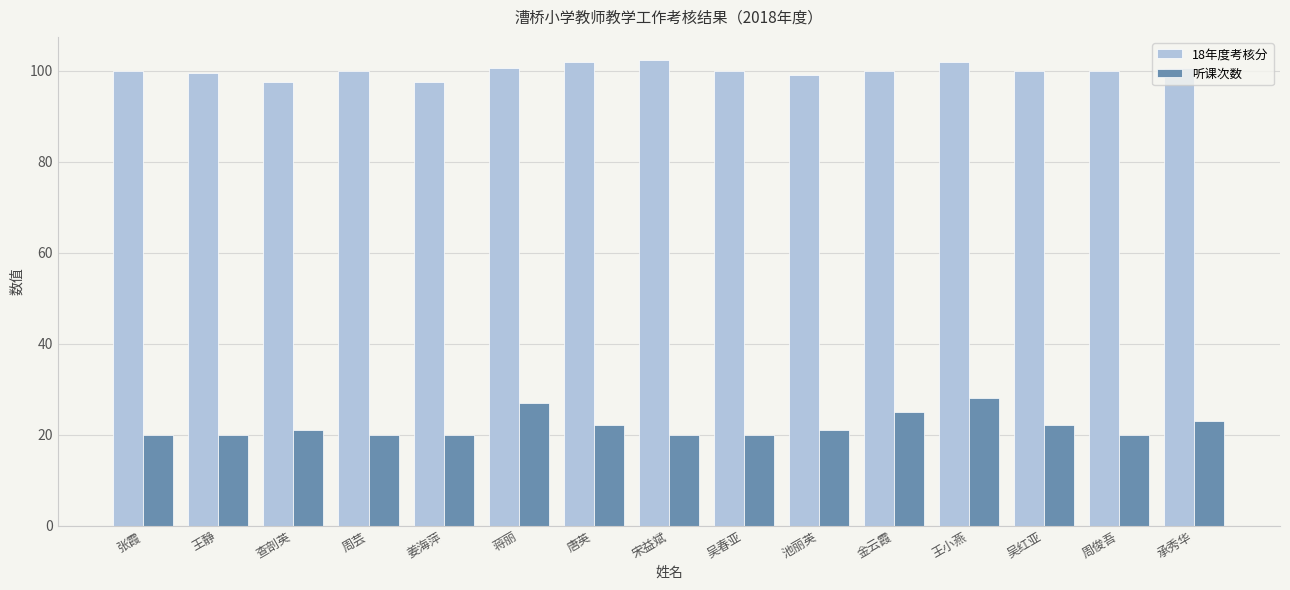

How many 18年度考核分 values are between 99 and 100?

8